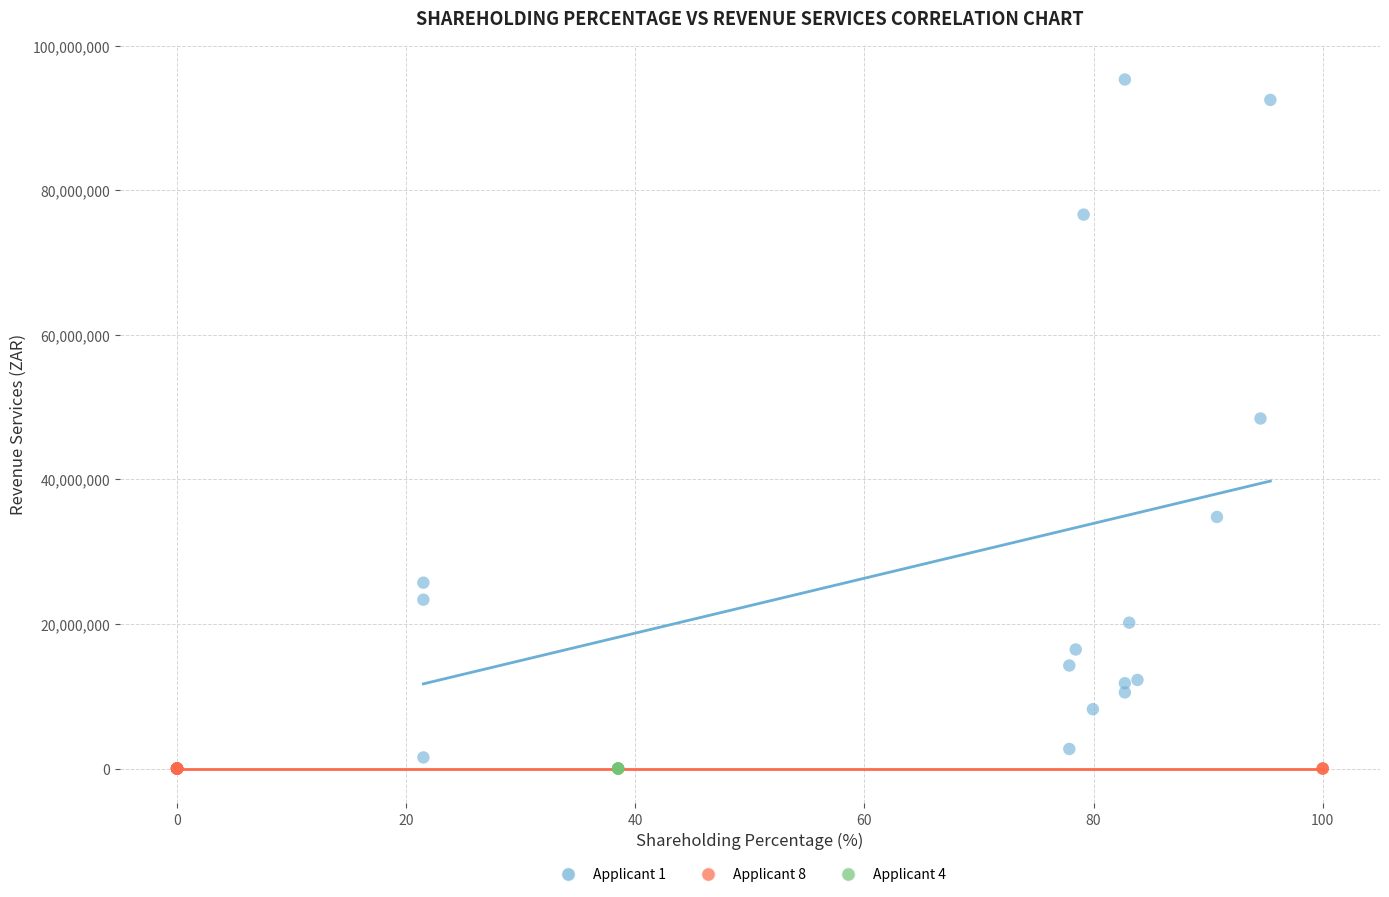

Which series contains the highest Y value?

Applicant 1